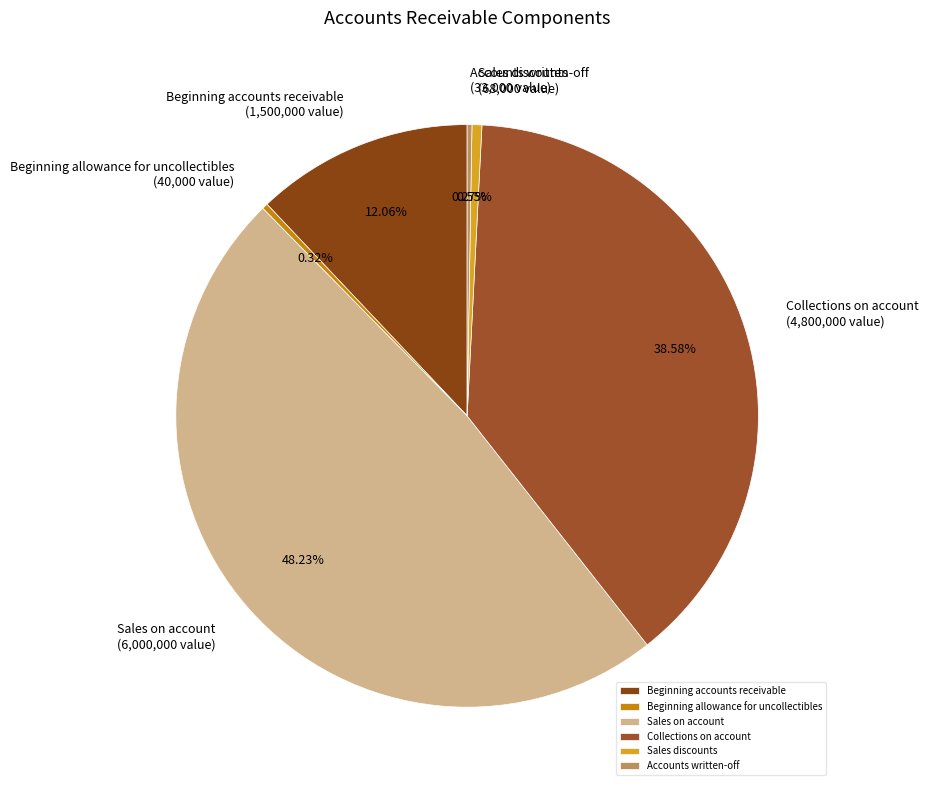

Approximately how many times larger is the value at Beginning accounts receivable compared to Beginning allowance for uncollectibles?

37.5